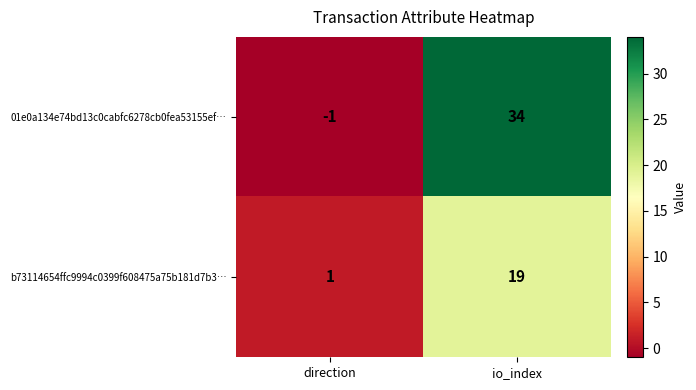

Is it true that b73114654ffc9994c0399f608475a75b181d7b3… equals 1 at direction?

True